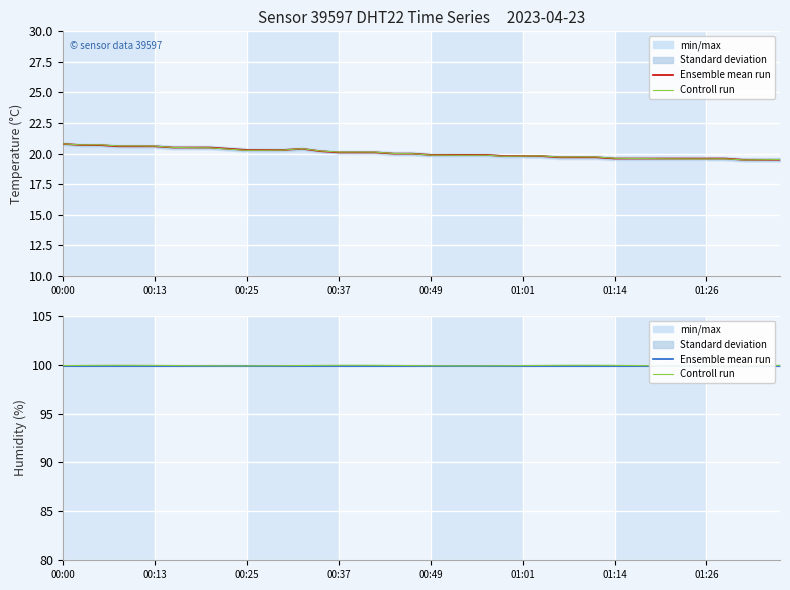

What is the total value across all series at 29?

199.8